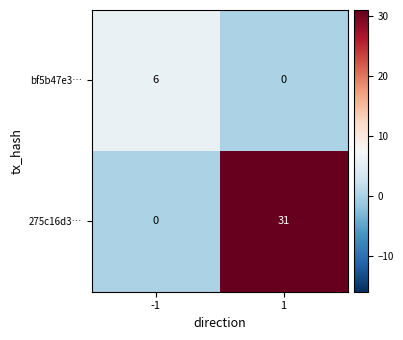

Which series changed the most between -1 and 1?

275c16d3…